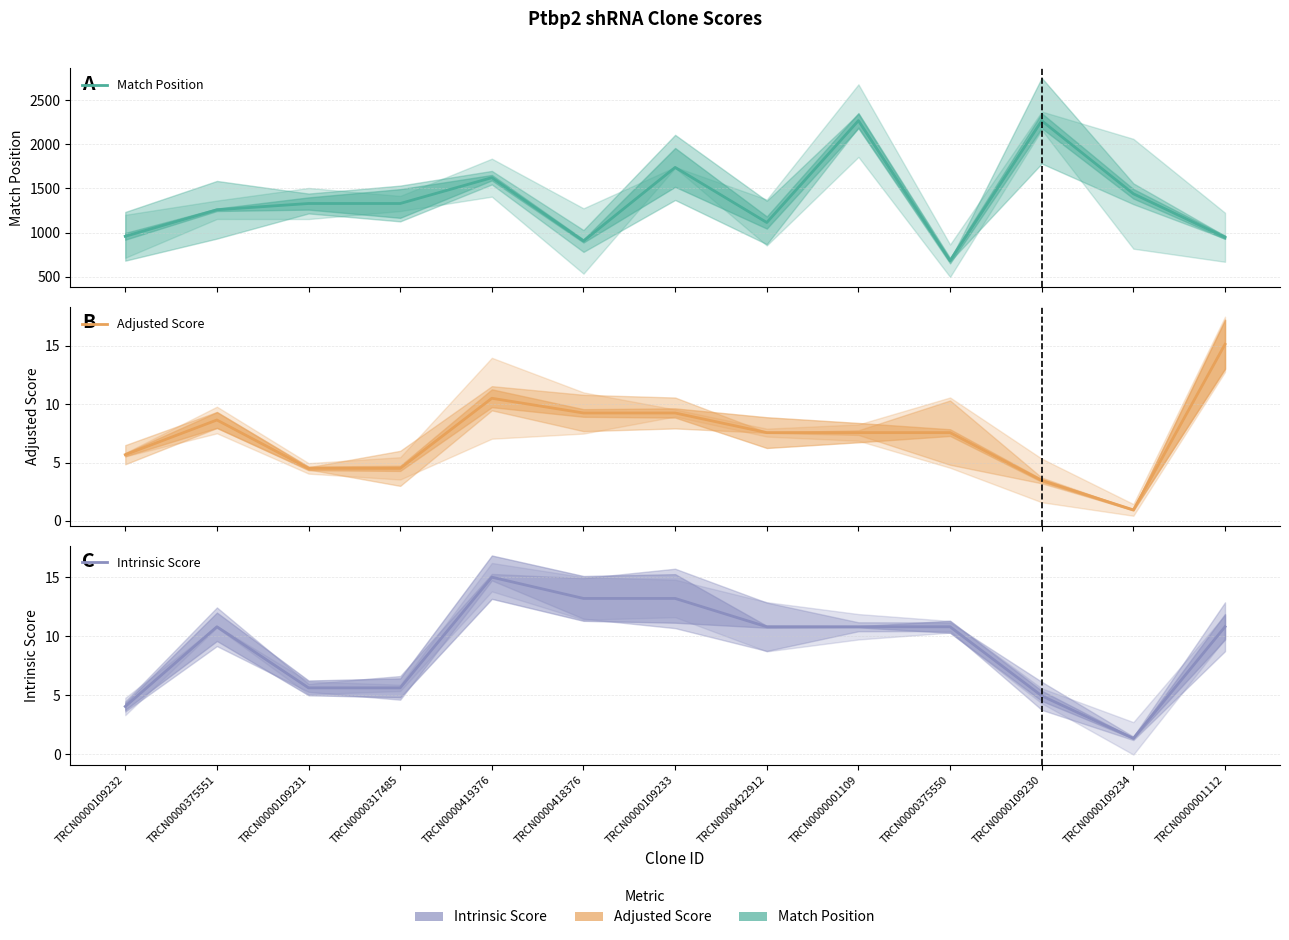

Is the value of Adjusted Score at TRCN0000109231 greater than the value of Match Position at TRCN0000422912?

No